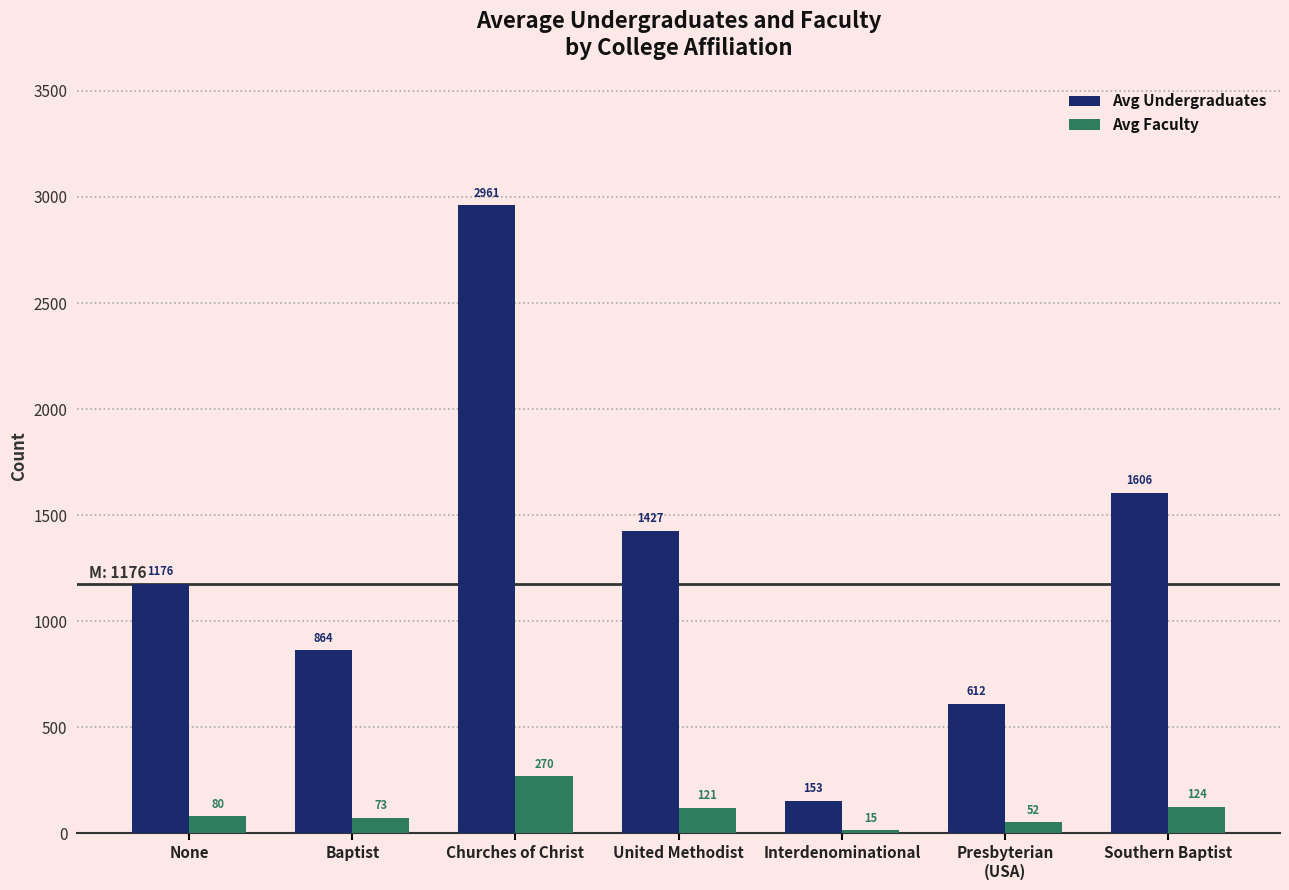

How many bars are there in total?

14